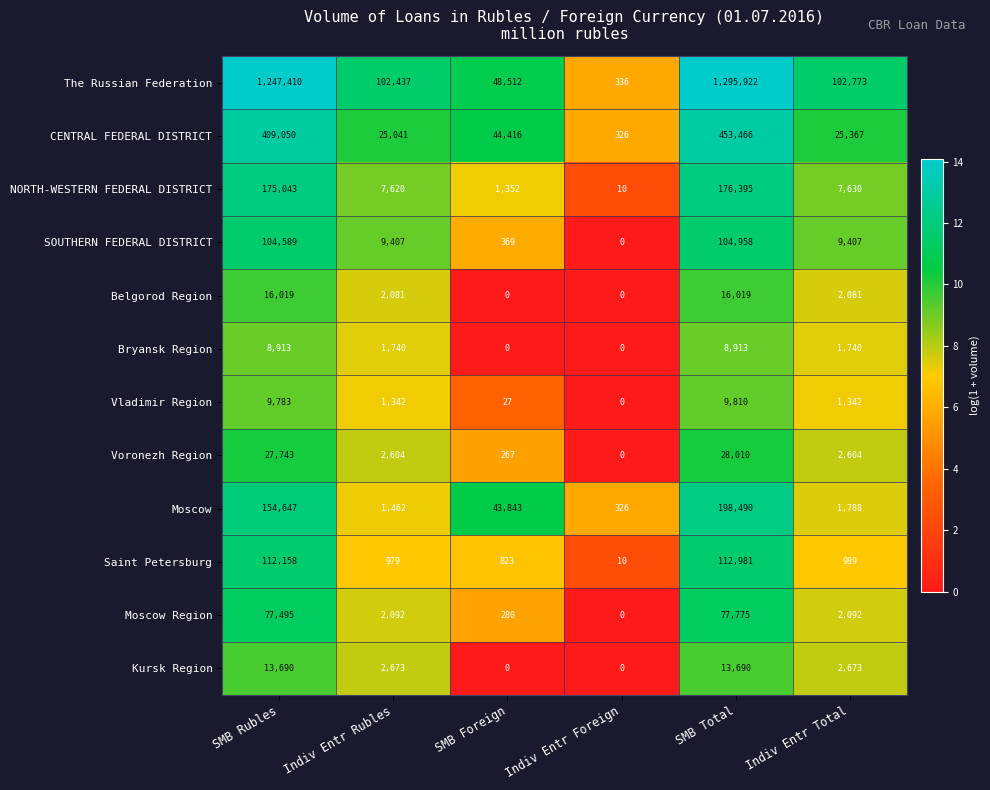

What value does the CENTRAL FEDERAL DISTRICT series have at Indiv Entr Foreign, to the nearest 50?

350